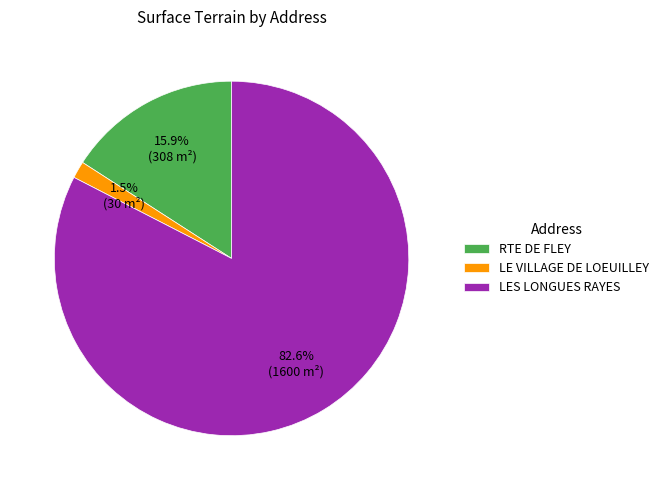

Count the number of slices in the pie.

3